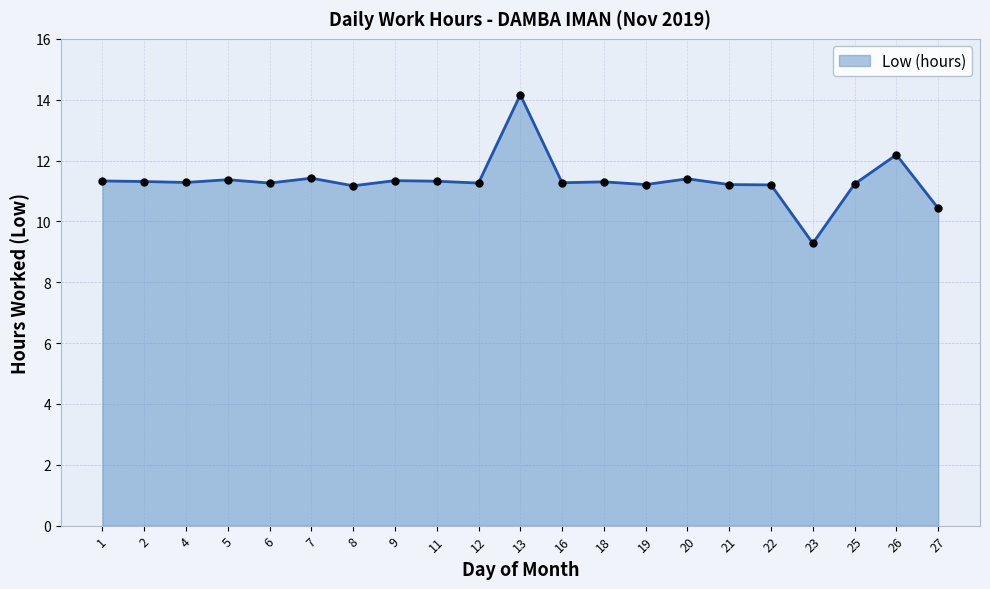

What is the value of the 6th point from the left?

11.4